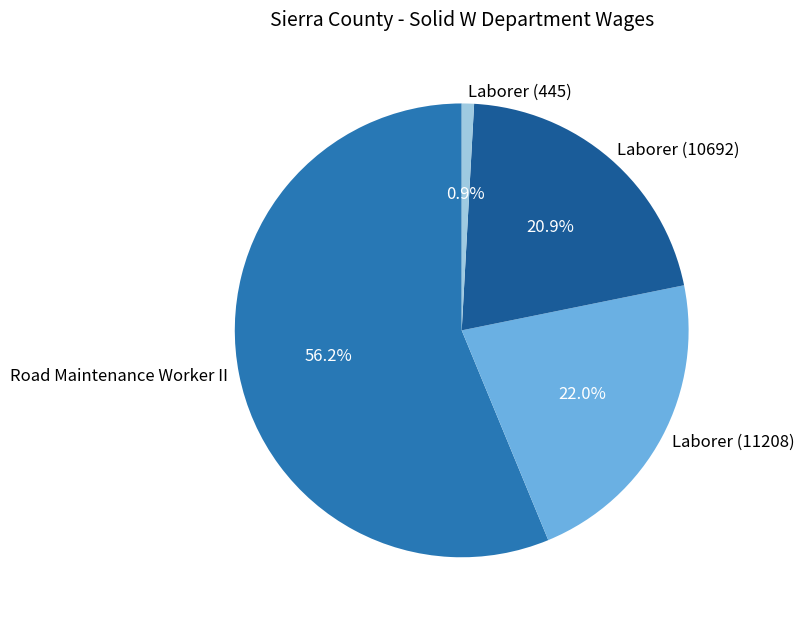

Which slice is the smallest?

Laborer (445)